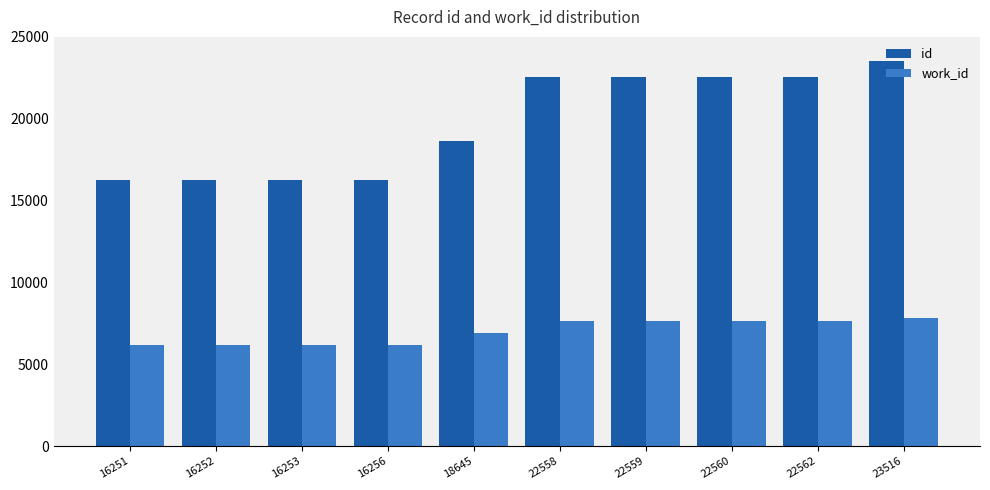

What is the total value across all series at 22559?

30209